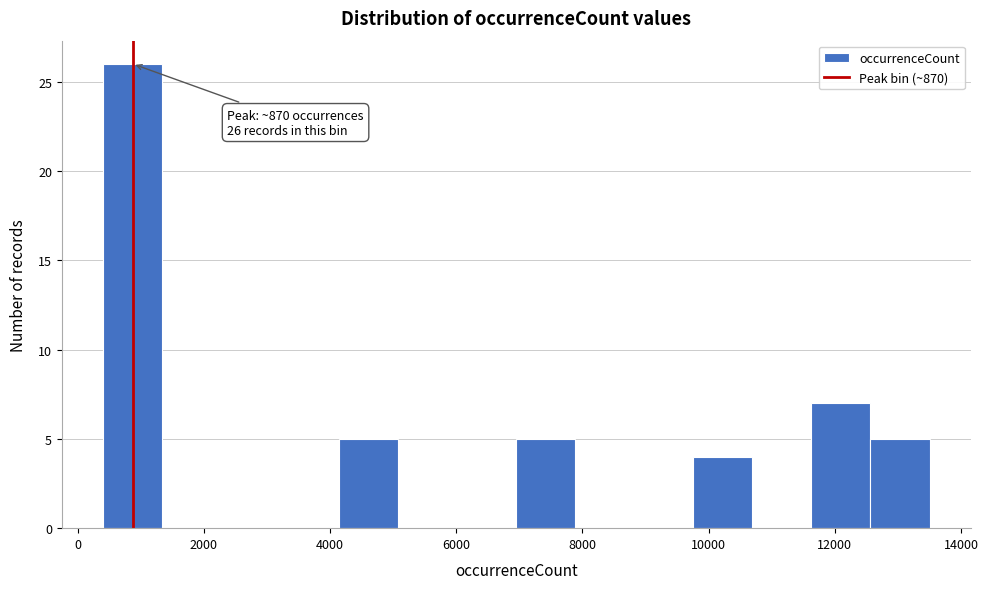

Which range on the x-axis has the tallest bar?

400 to 1400